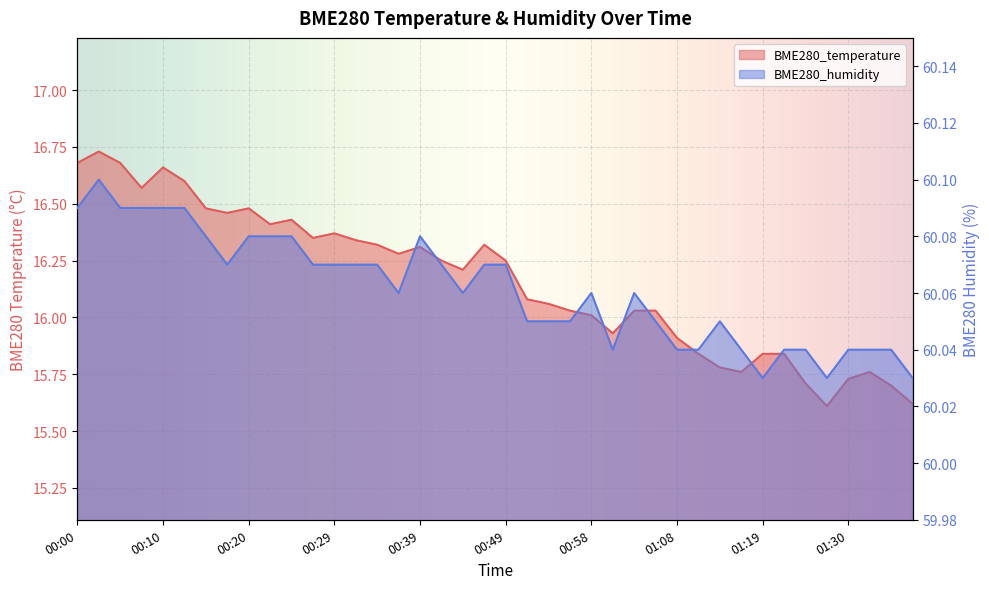

Which series has the largest total across all categories?

BME280_humidity